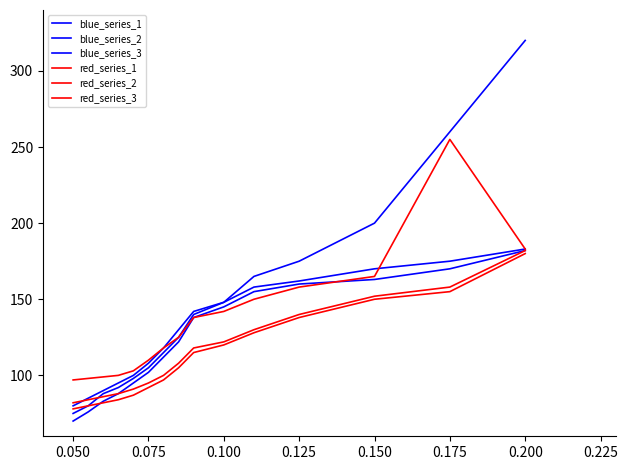

Reading left to right, extract all data points from this chart.

blue_series_1: 75	80	88	92	98	105	115	125	140	148	165	175	200	260	320
blue_series_2: 80	85	90	95	100	108	118	130	142	148	158	162	170	175	183
blue_series_3: 70	76	83	88	95	102	112	122	138	145	155	160	163	170	182
red_series_1: 97	98	99	100	103	110	118	125	138	142	150	158	165	255	183
red_series_2: 82	84	86	88	91	95	100	108	118	122	130	140	152	158	182
red_series_3: 78	80	82	84	87	92	97	105	115	120	128	138	150	155	180